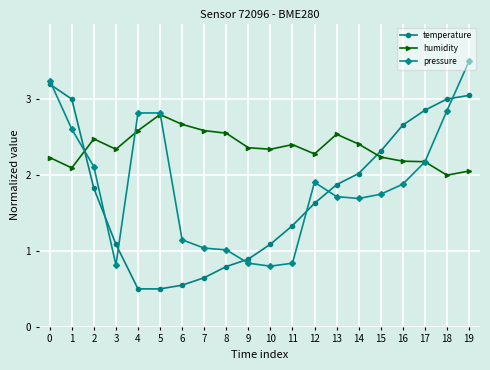

Between 11 and 19, which series saw the biggest shift?

pressure